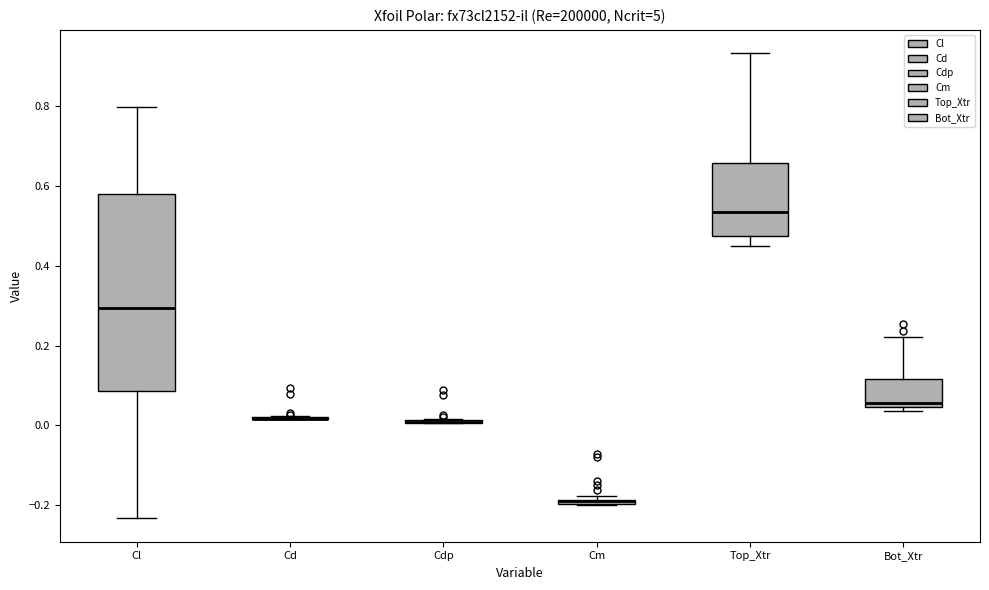

Which box is the tallest, from its lower edge to its upper edge?

Cl